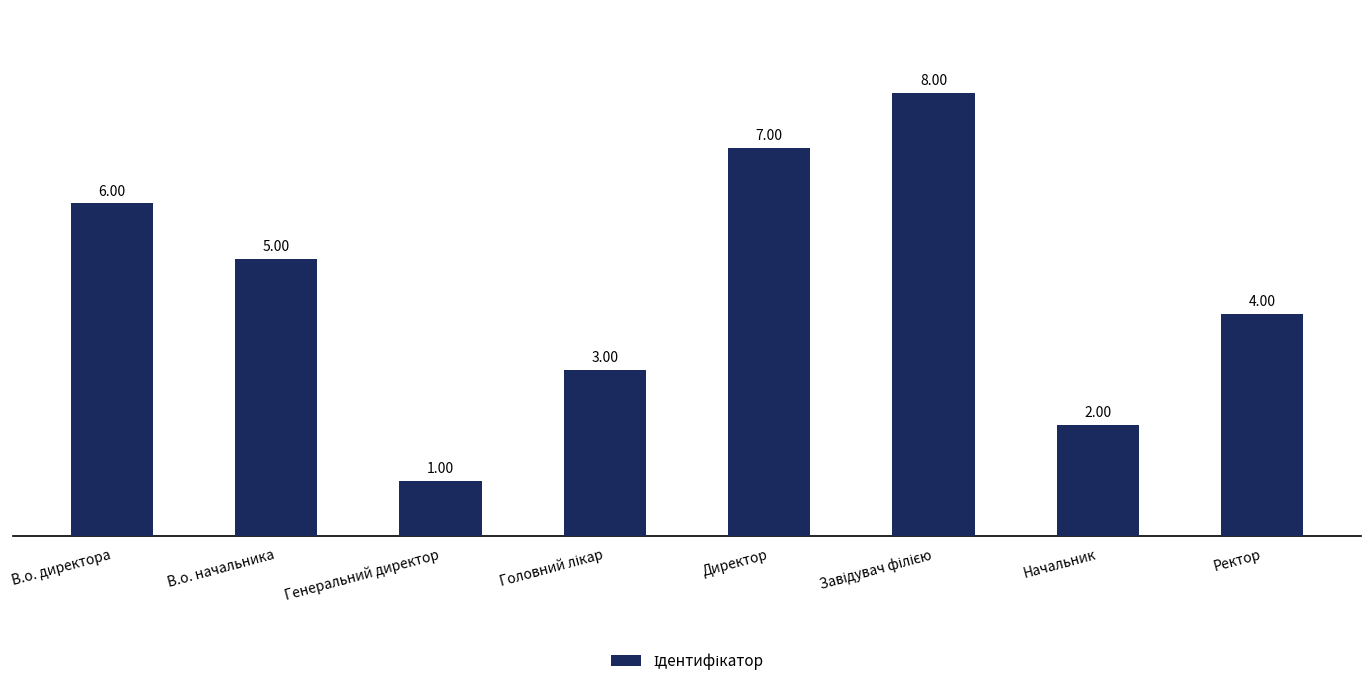

What is the value of the 4th bar from the left?

3